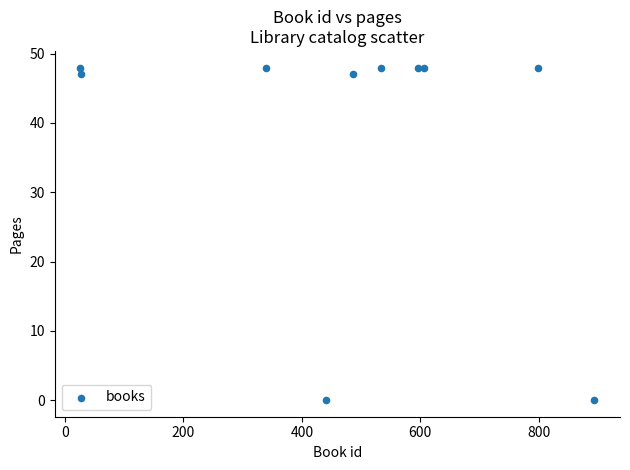

What is the average Y value?

38